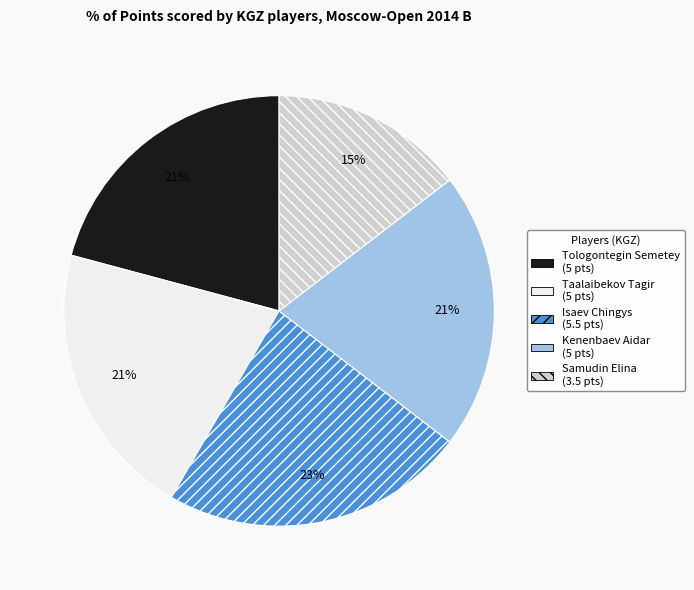

Is it true that Kenenbaev Aidar is 30% of the pie?

False